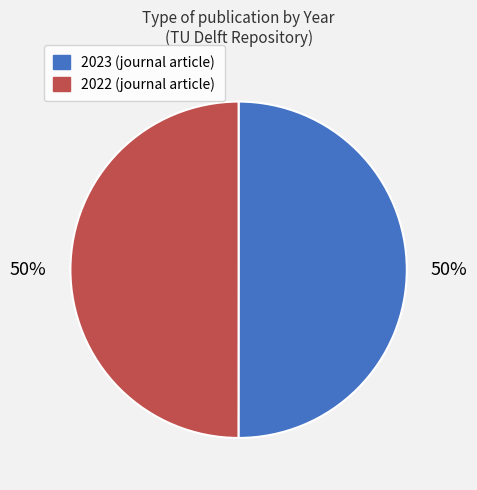

Is it true that 2023 is 64% of the pie?

False